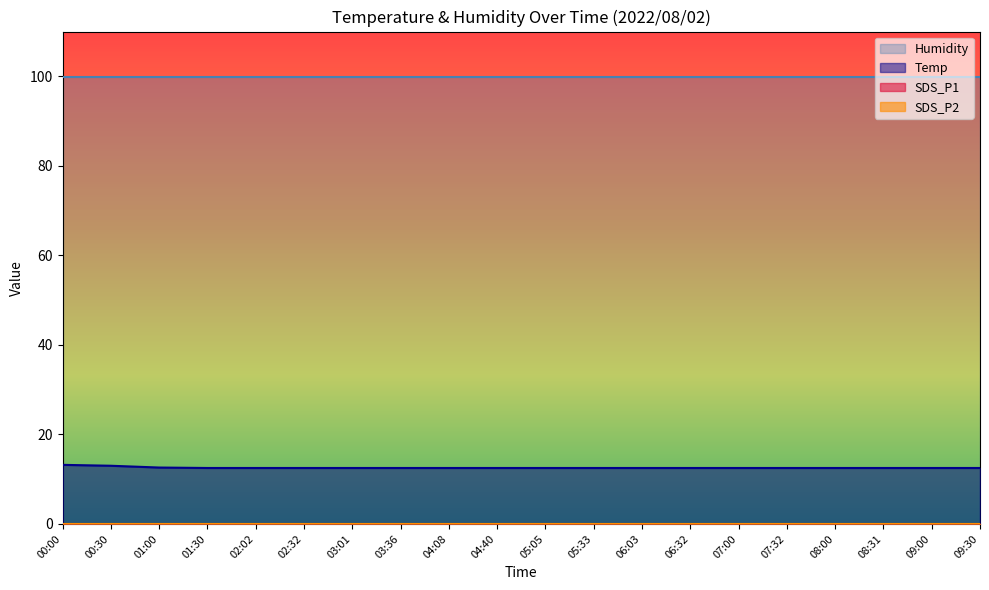

What is the sum of all Temp values?

251.3